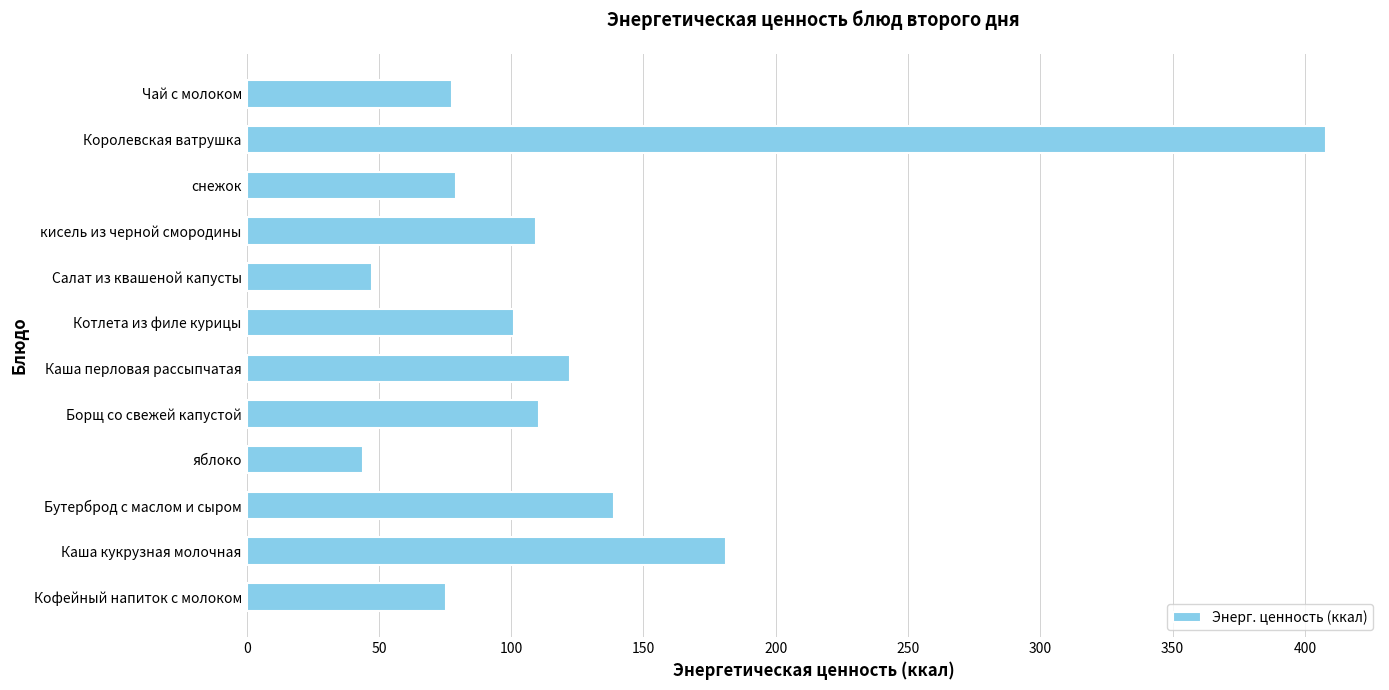

What is the change in value from Борщ со свежей капустой to Чай с молоком?

-32.9